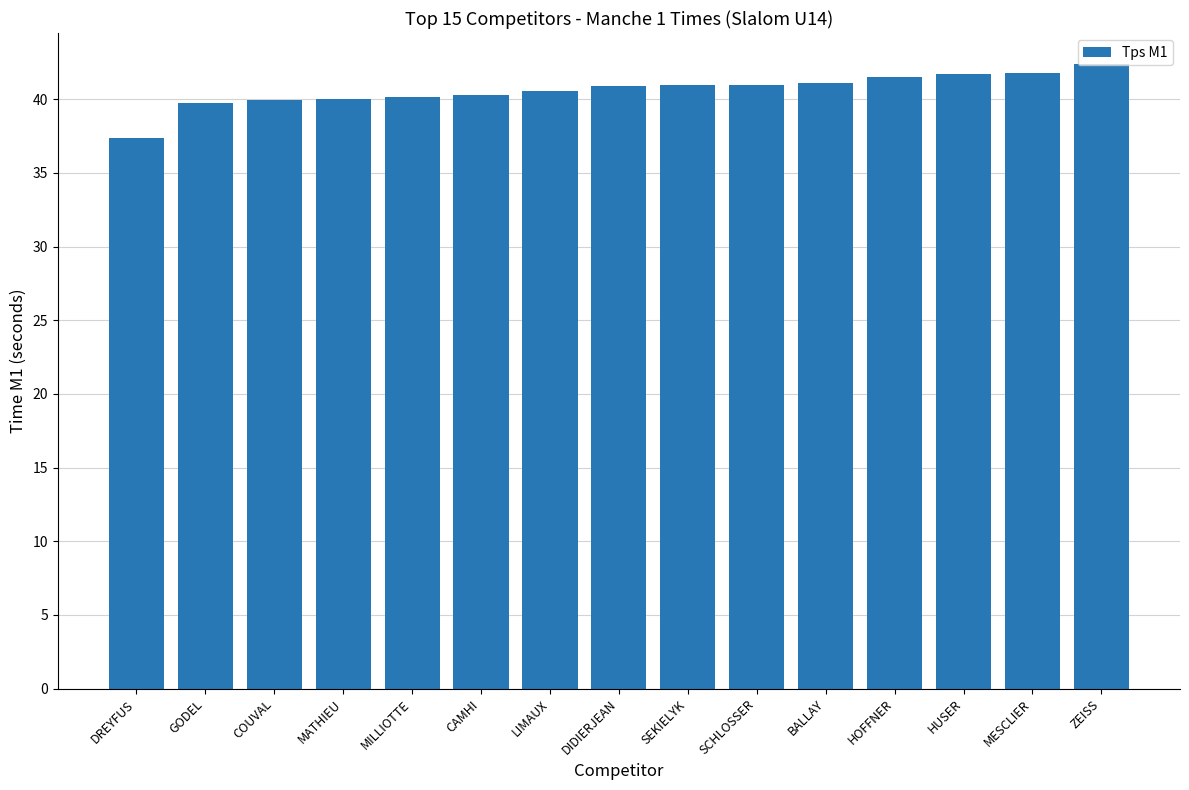

Which label corresponds to the largest value in the chart?

ZEISS